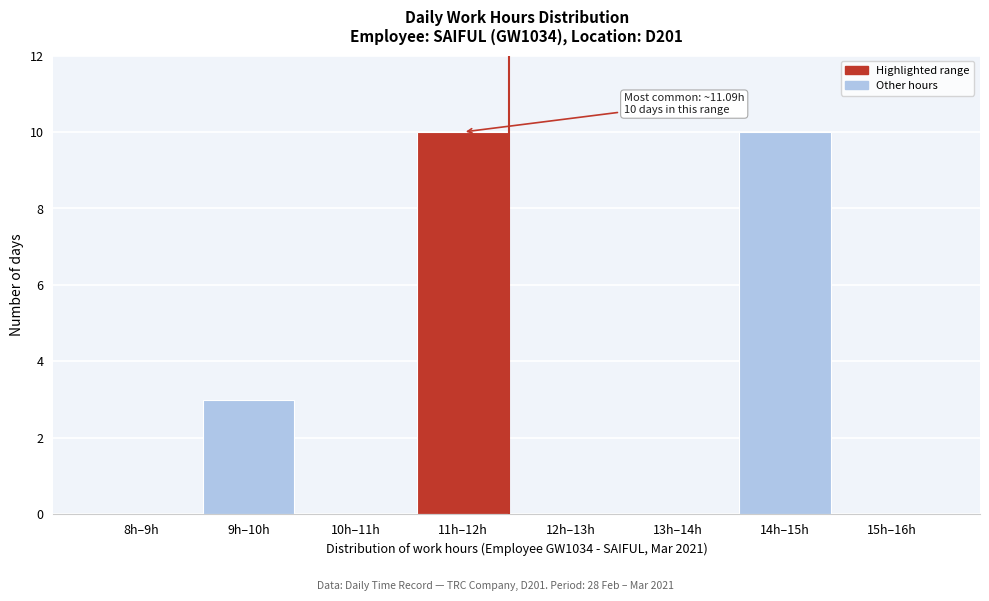

Reading left to right, what are all the values shown in this chart?

8h–9h=0	9h–10h=3	10h–11h=0	11h–12h=10	12h–13h=0	13h–14h=0	14h–15h=10	15h–16h=0